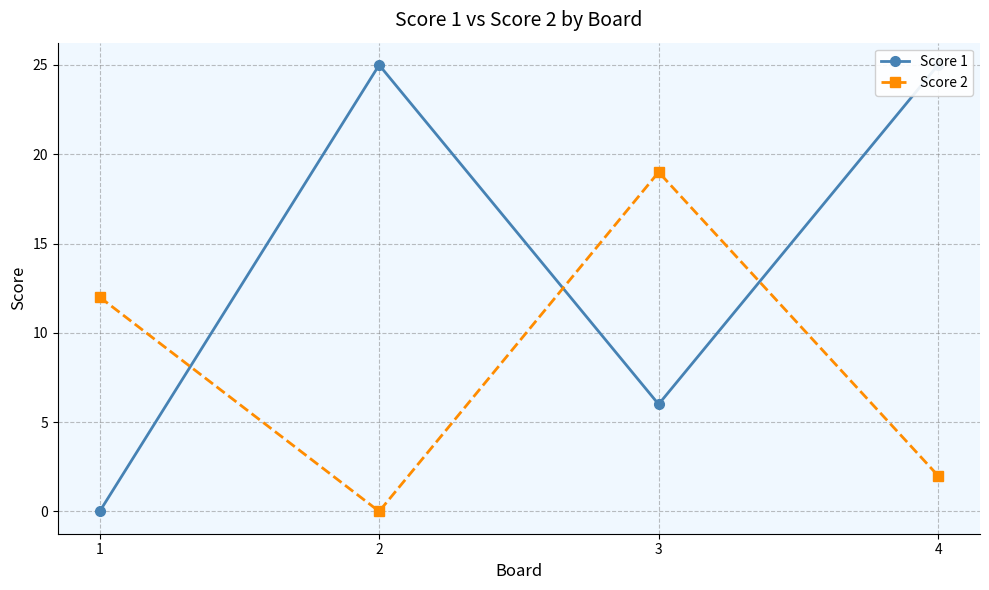

The value of Score 2 at 4 is 2. True or false?

True